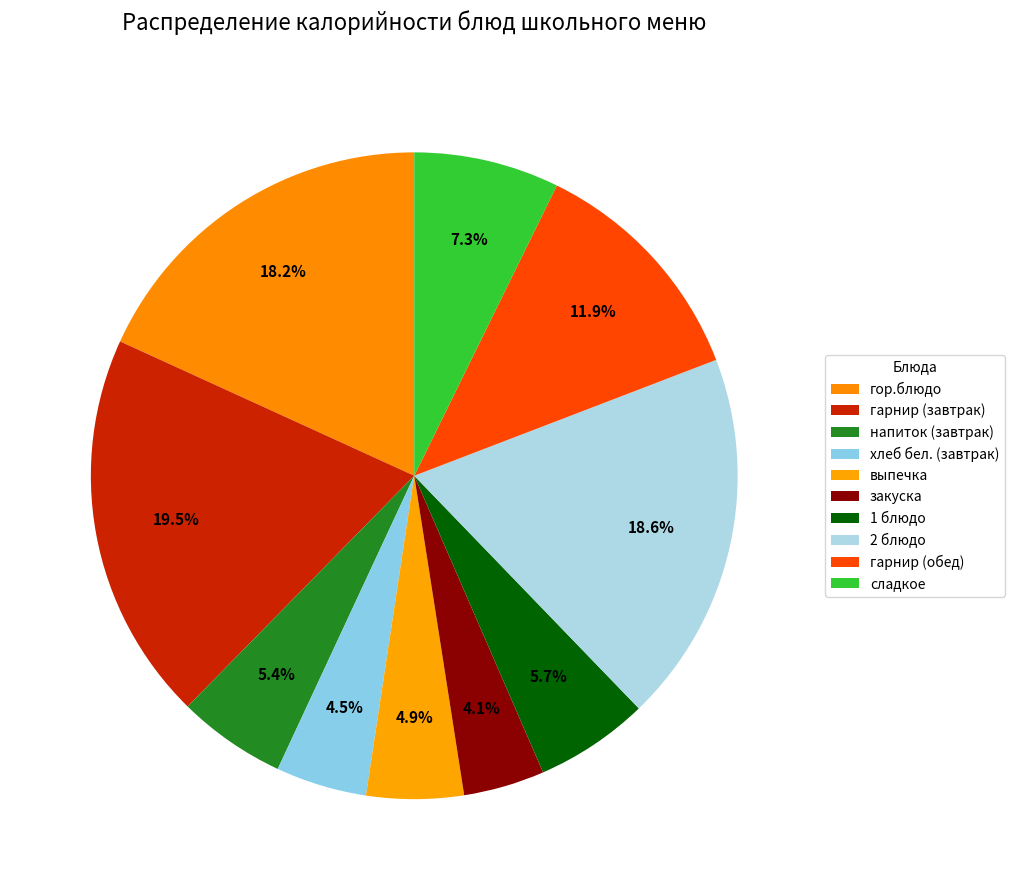

To the nearest percent, what is the combined percentage of гарнир (обед) and закуска?

16%